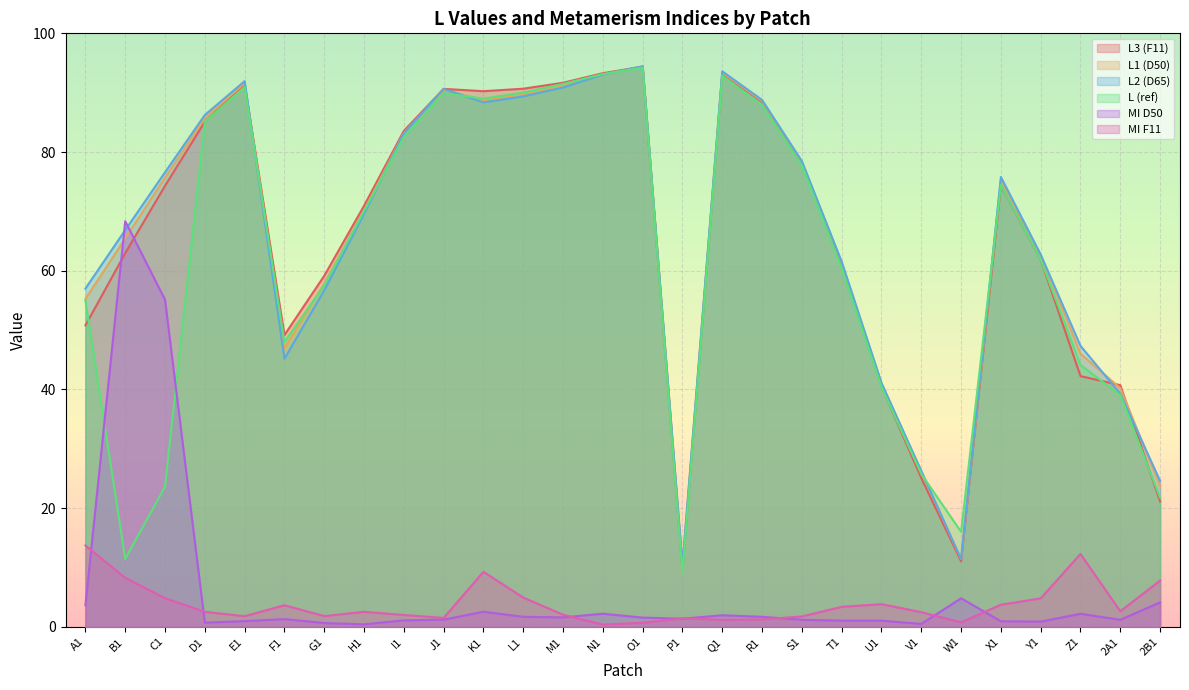

Read the L (ref) value at S1.

77.7